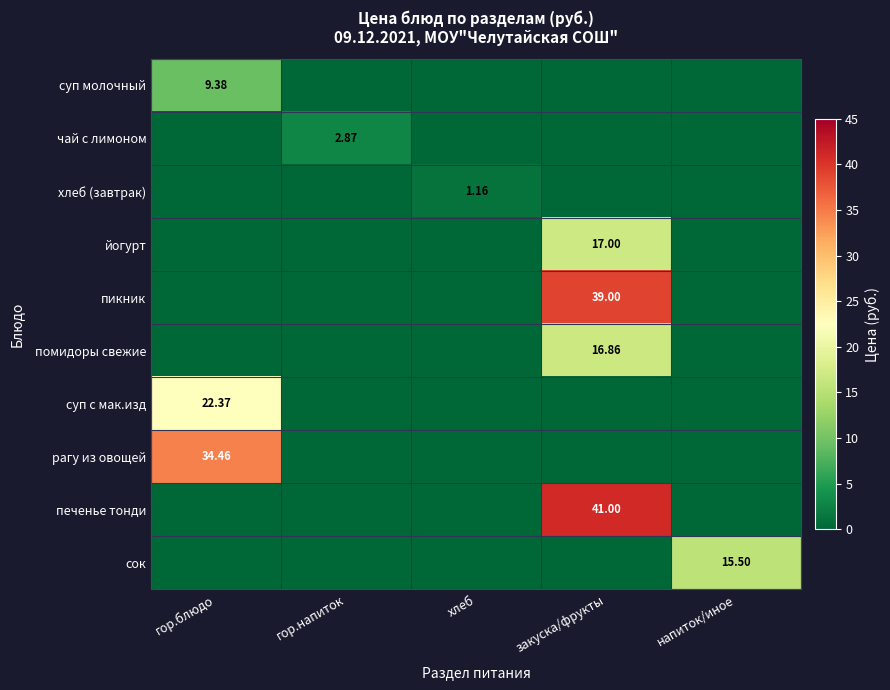

How many categories are shown in the chart?

5